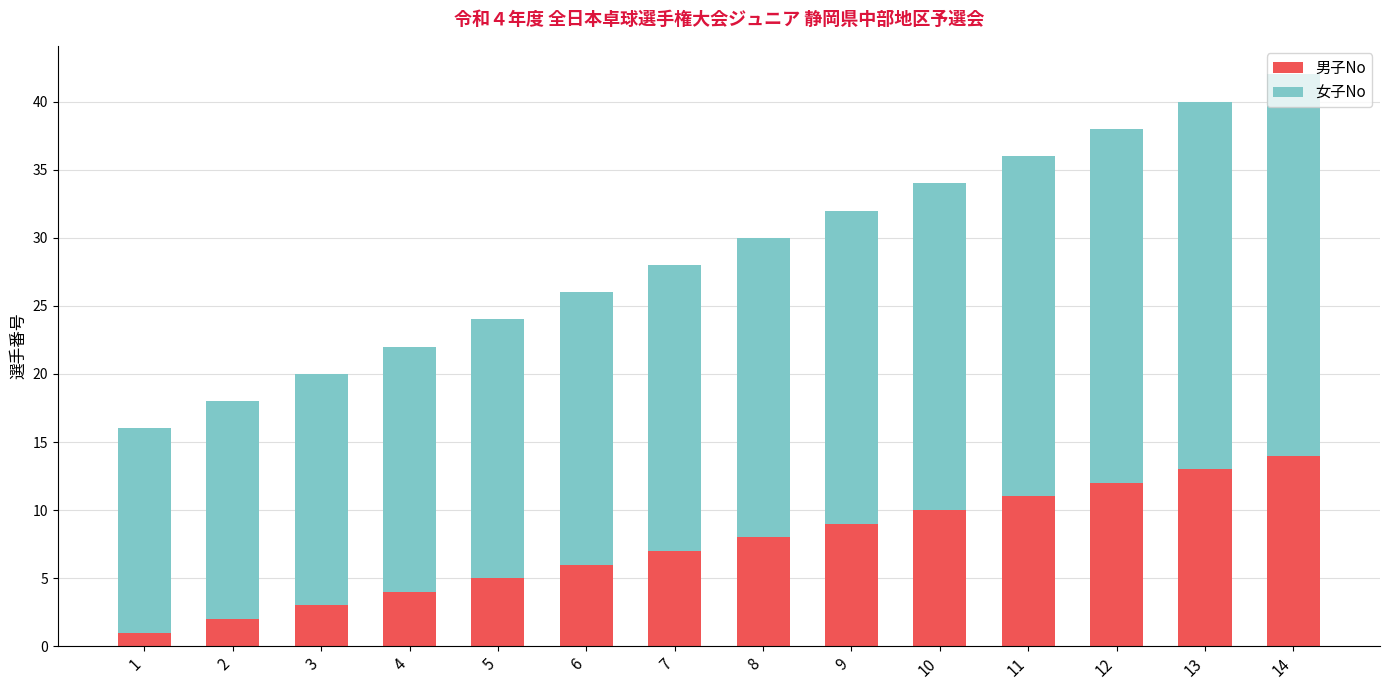

At which category is the sum across all series the highest?

14